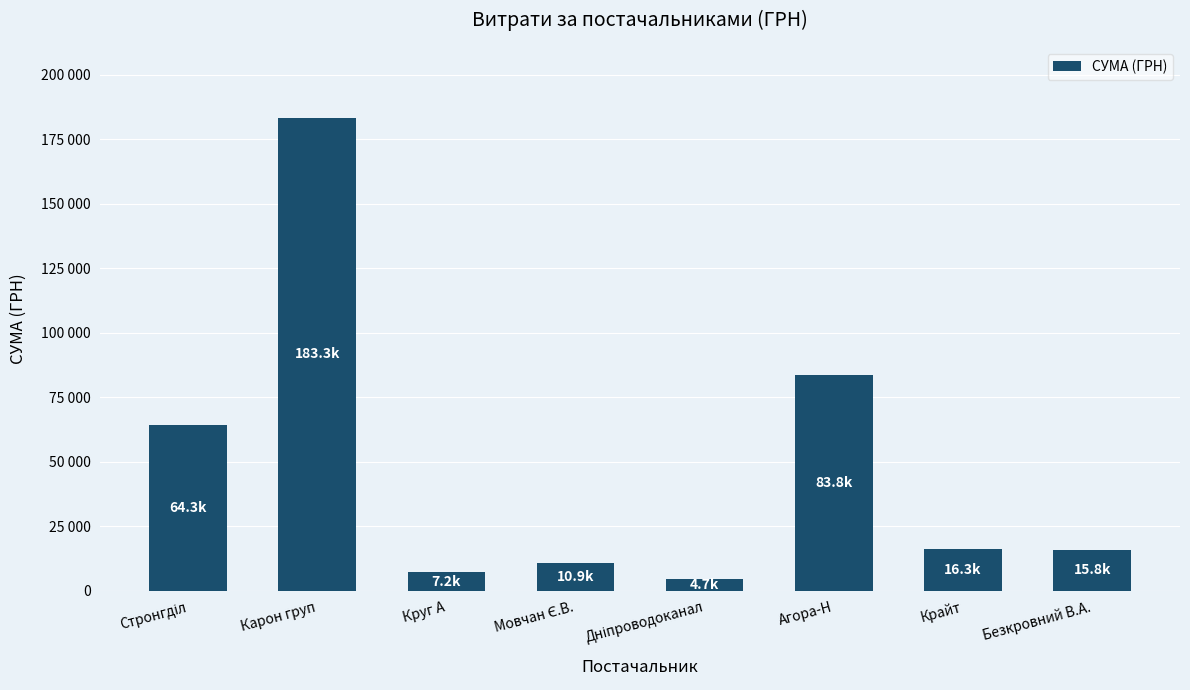

What position from the right is Дніпроводоканал?

4